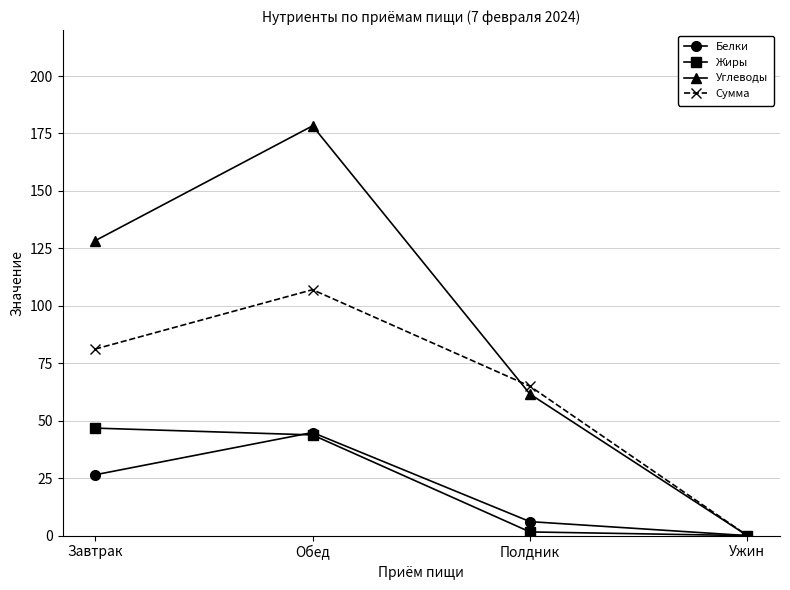

True or false: Белки has more than 2 interior local peaks.

False